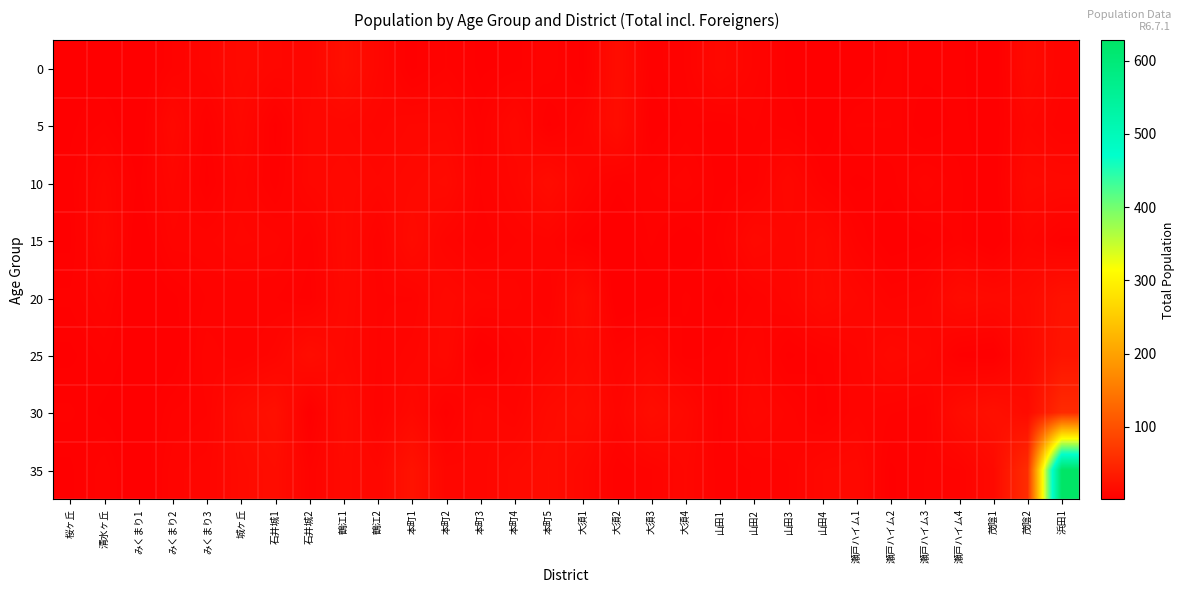

Which series has the largest range (max minus min)?

35